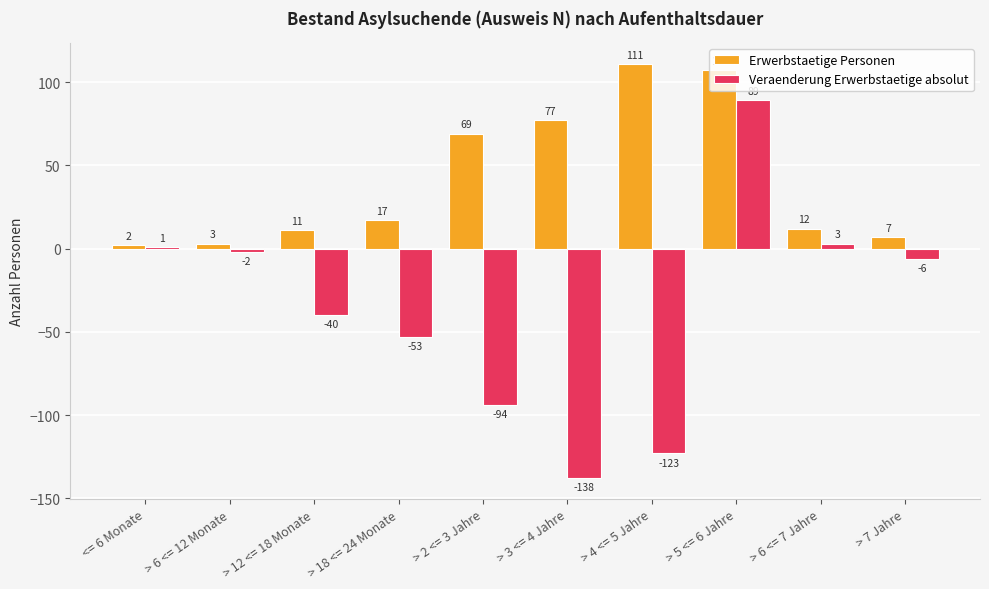

Which category has the highest value in the Erwerbstaetige Personen series?

> 4 <= 5 Jahre